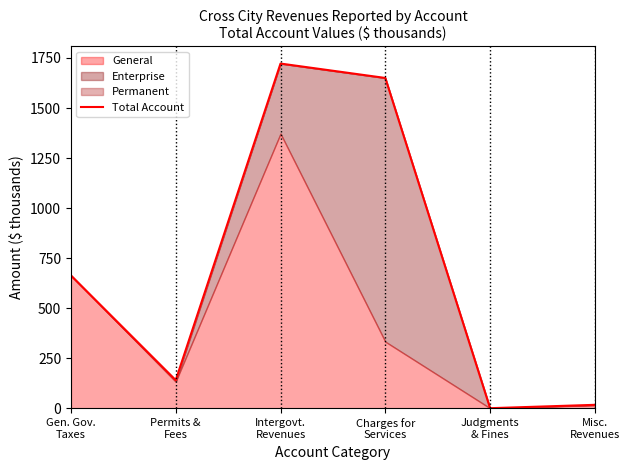

What is the smallest value displayed?

0.1